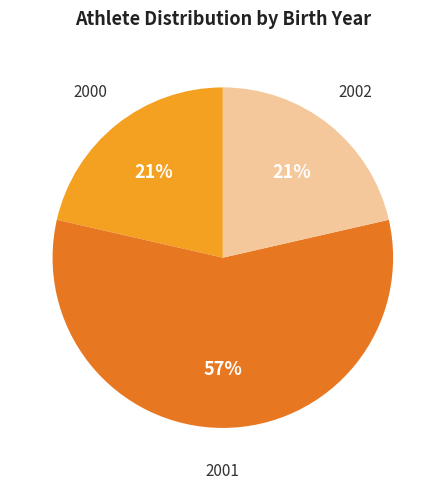

Is there a majority slice in this chart?

Yes